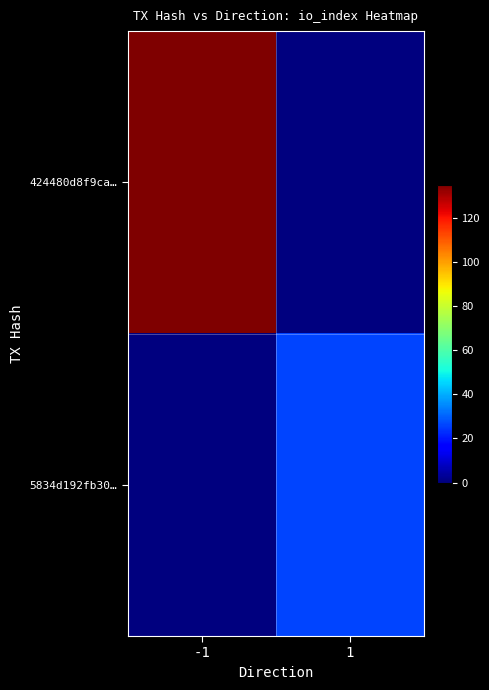

Reading left to right, what are all the values shown in this chart?

424480d8f9ca…: -1=135	1=0
5834d192fb30…: -1=0	1=26